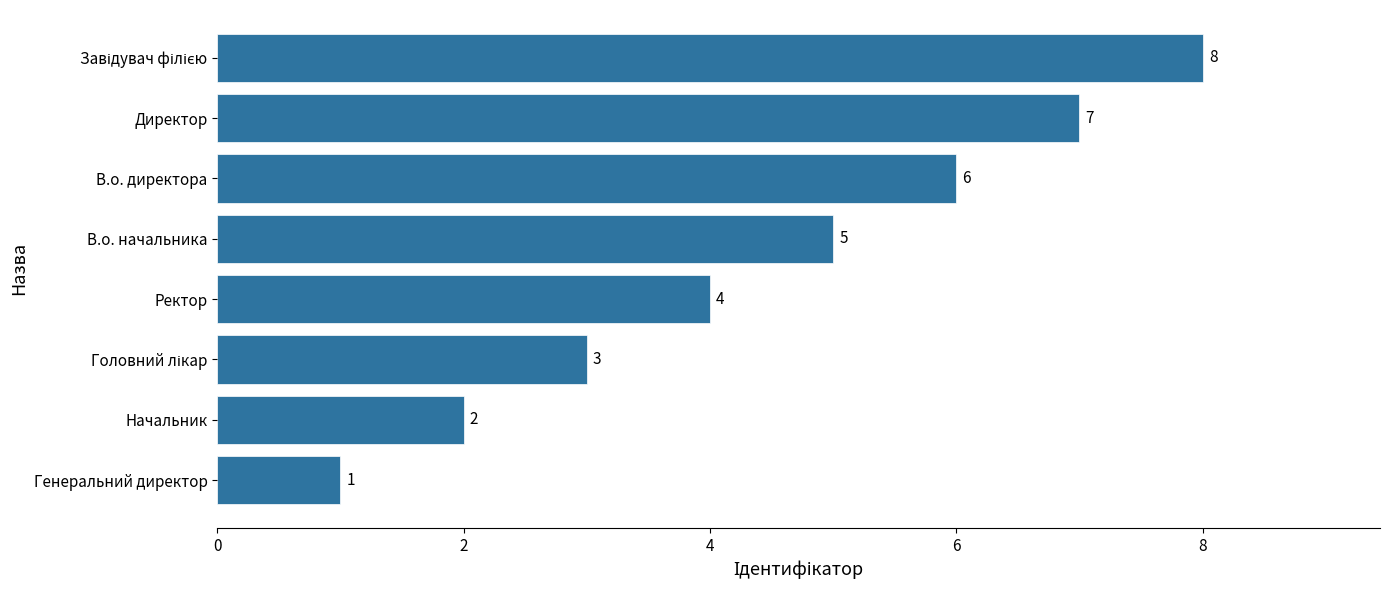

What is the maximum value shown in the chart?

8